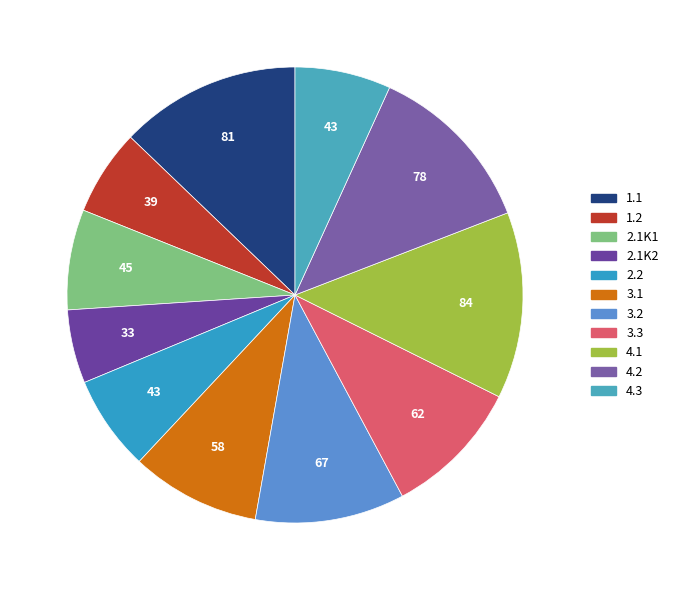

Rank the categories by value from lowest to highest.

2.1K2, 1.2, 2.2, 4.3, 2.1K1, 3.1, 3.3, 3.2, 4.2, 1.1, 4.1